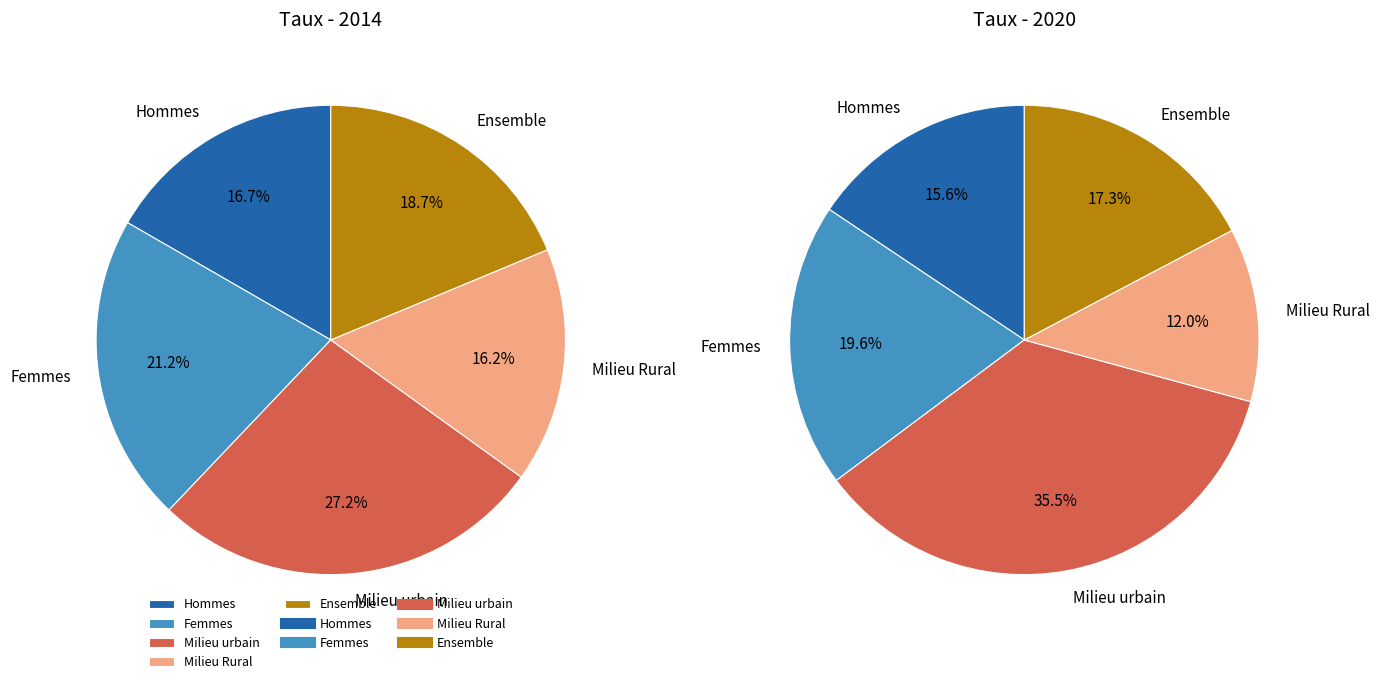

Which slice is the smallest?

Milieu Rural